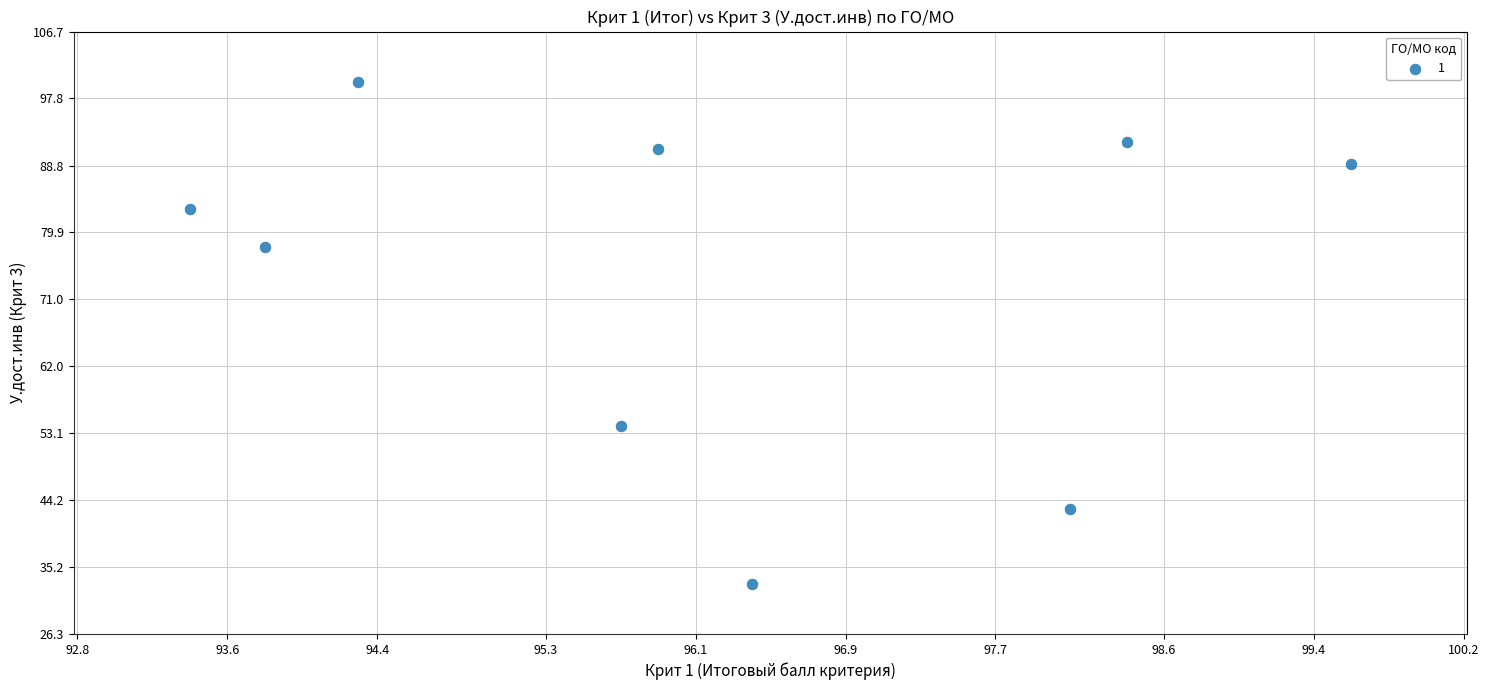

What is the average Y value?

74